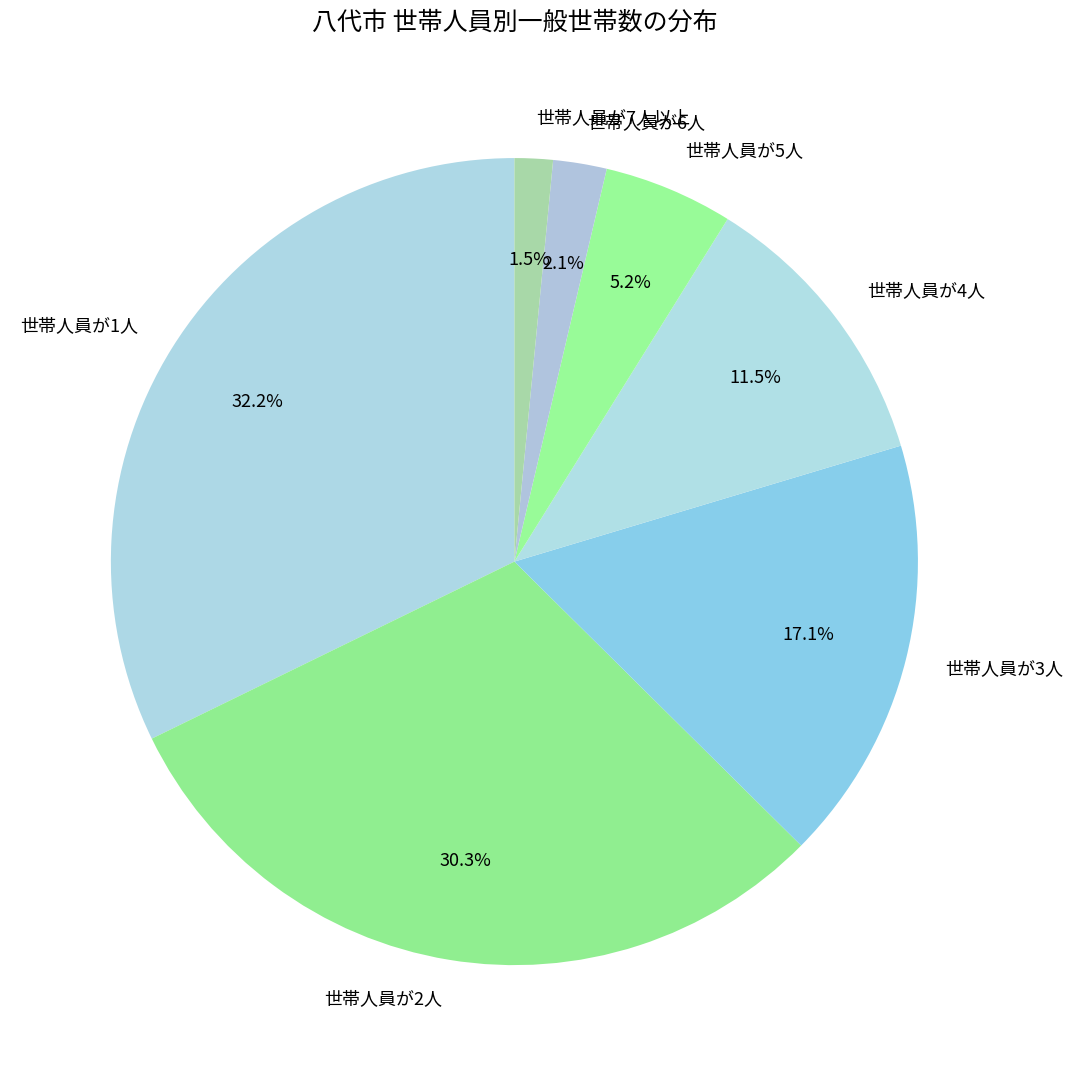

What percentage is the 世帯人員が6人 slice, to the nearest percent?

2%